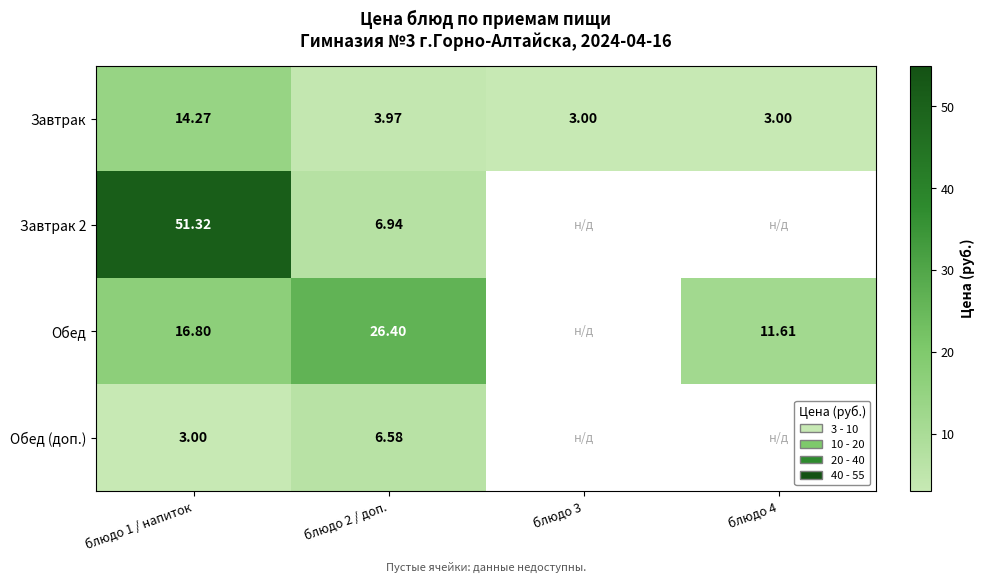

At which category is the sum across all series the highest?

блюдо 1 / напиток